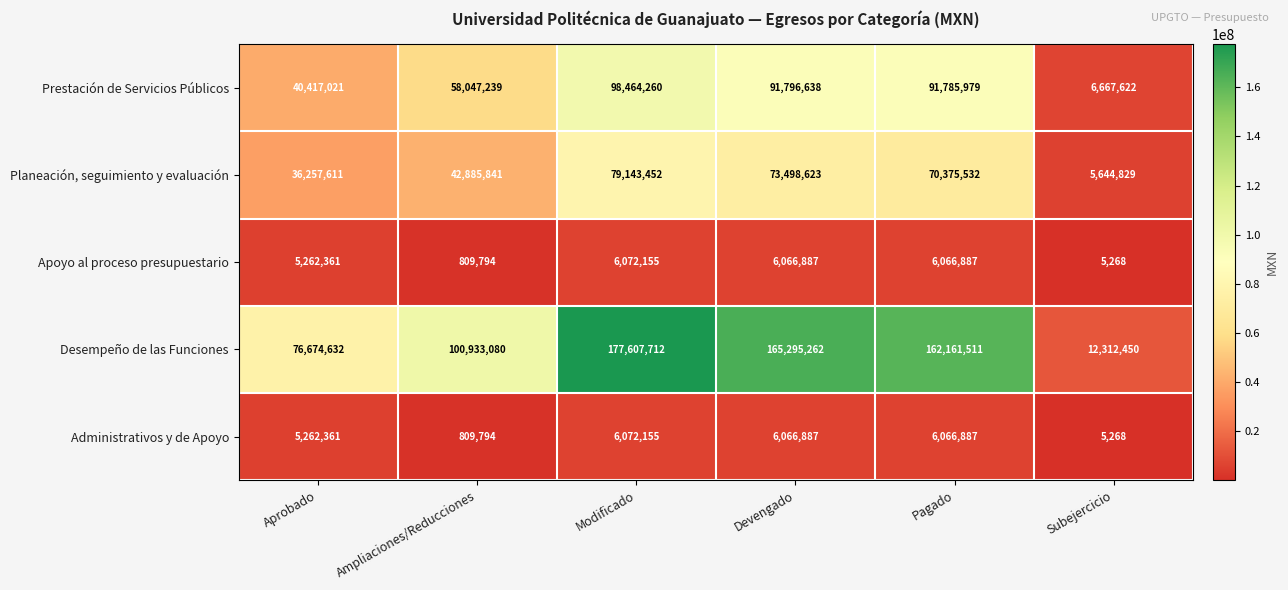

At which label does Planeación, seguimiento y evaluación reach its peak?

Modificado